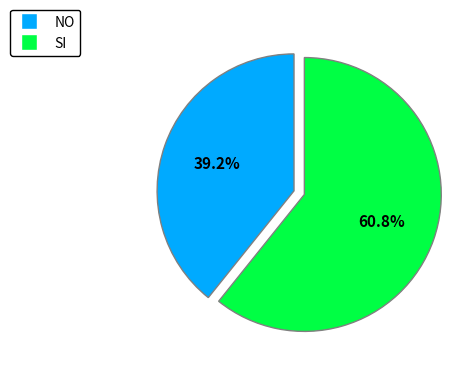

What percentage is the SI slice, to the nearest percent?

61%